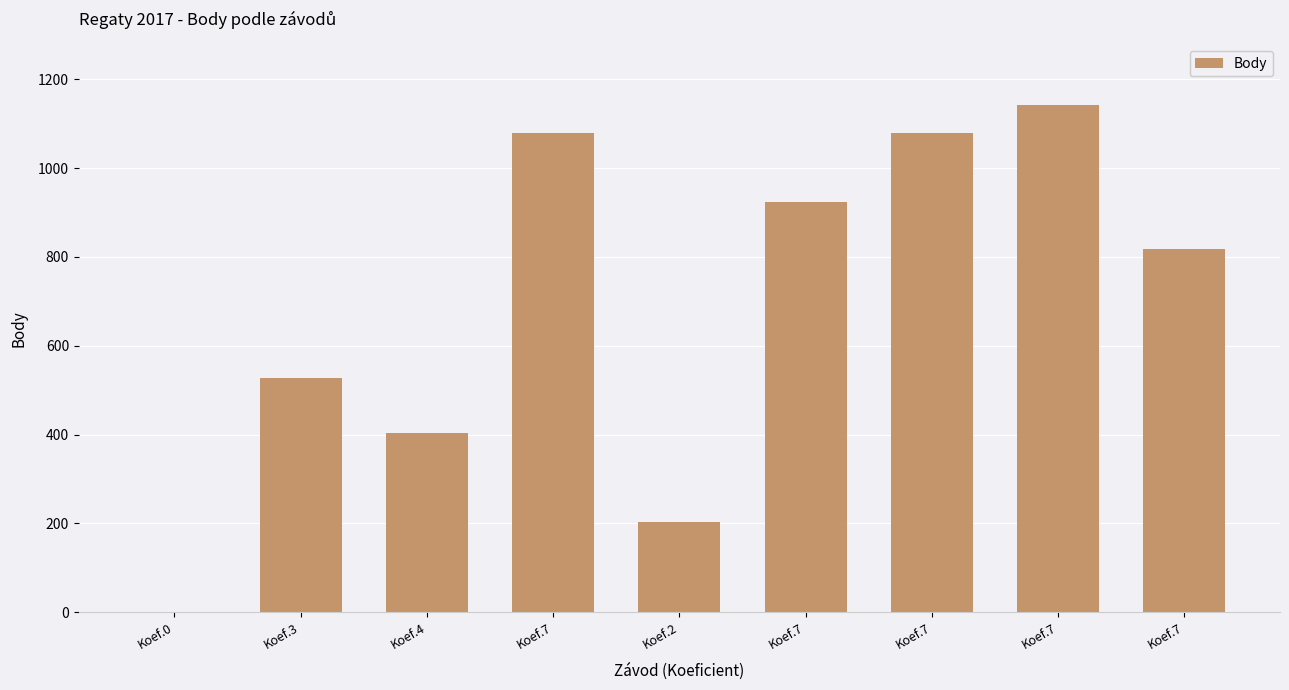

Which category has the lowest value across all series?

Koef.0